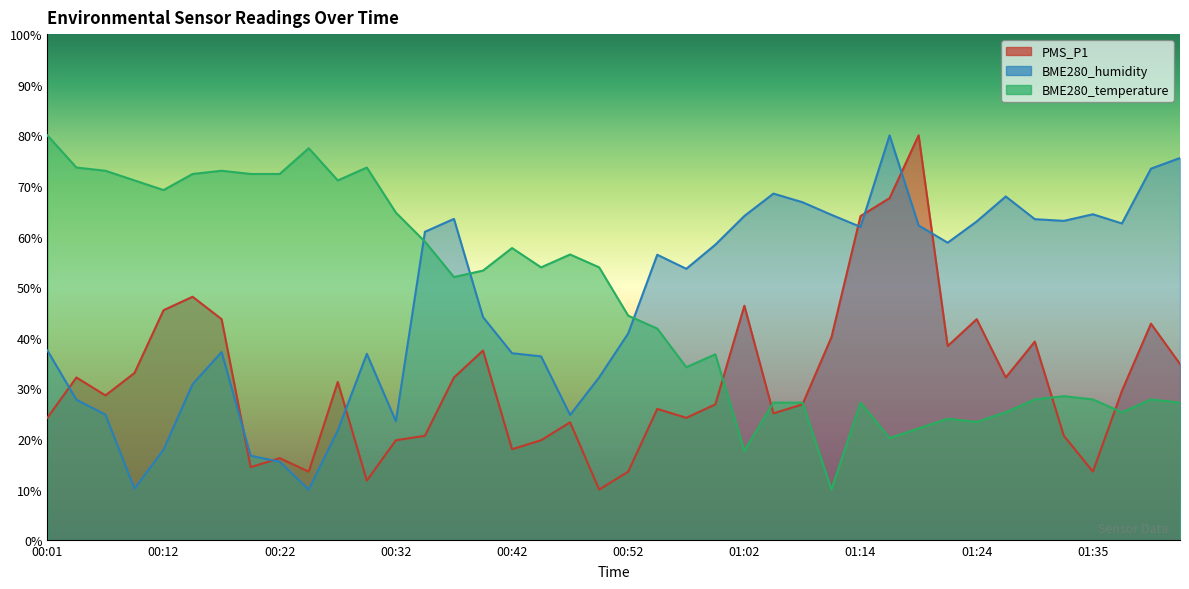

Reading left to right, what are all the values shown in this chart?

PMS_P1: 00:01=24.2	00:03=32.2	00:06=28.6	00:09=33.0	00:12=45.4	00:15=48.1	00:17=43.7	00:20=14.4	00:22=16.2	00:25=13.5	00:27=31.3	00:30=11.8	00:32=19.7	00:34=20.6	00:37=32.2	00:39=37.5	00:42=18.0	00:44=19.7	00:47=23.3	00:49=10.0	00:52=13.5	00:54=25.9	00:57=24.2	00:59=26.8	01:02=46.3	01:04=25.1	01:07=26.8	01:10=40.1	01:14=64.1	01:16=67.6	01:19=80.0	01:22=38.4	01:24=43.7	01:27=32.2	01:30=39.2	01:32=20.6	01:35=13.5	01:38=29.5	01:41=42.8	01:43=34.8
BME280_humidity: 00:01=37.5	00:03=27.8	00:06=24.8	00:09=10.2	00:12=17.9	00:15=30.8	00:17=37.2	00:20=16.7	00:22=15.5	00:25=10.0	00:27=21.7	00:30=36.8	00:32=23.5	00:34=60.9	00:37=63.5	00:39=44.1	00:42=36.9	00:44=36.3	00:47=24.7	00:49=32.2	00:52=40.9	00:54=56.4	00:57=53.6	00:59=58.4	01:02=64.1	01:04=68.5	01:07=66.8	01:10=64.3	01:14=61.9	01:16=80.0	01:19=62.2	01:22=58.8	01:24=63.0	01:27=67.9	01:30=63.4	01:32=63.1	01:35=64.4	01:38=62.6	01:41=73.4	01:43=75.5
BME280_temperature: 00:01=80.0	00:03=73.6	00:06=73.0	00:09=71.1	00:12=69.2	00:15=72.4	00:17=73.0	00:20=72.4	00:22=72.4	00:25=77.5	00:27=71.1	00:30=73.6	00:32=64.7	00:34=59.0	00:37=52.0	00:39=53.3	00:42=57.7	00:44=53.9	00:47=56.5	00:49=53.9	00:52=44.4	00:54=41.8	00:57=34.2	00:59=36.7	01:02=17.6	01:04=27.2	01:07=27.2	01:10=10.0	01:14=27.2	01:16=20.2	01:19=22.1	01:22=24.0	01:24=23.4	01:27=25.3	01:30=27.8	01:32=28.5	01:35=27.8	01:38=25.3	01:41=27.8	01:43=27.2